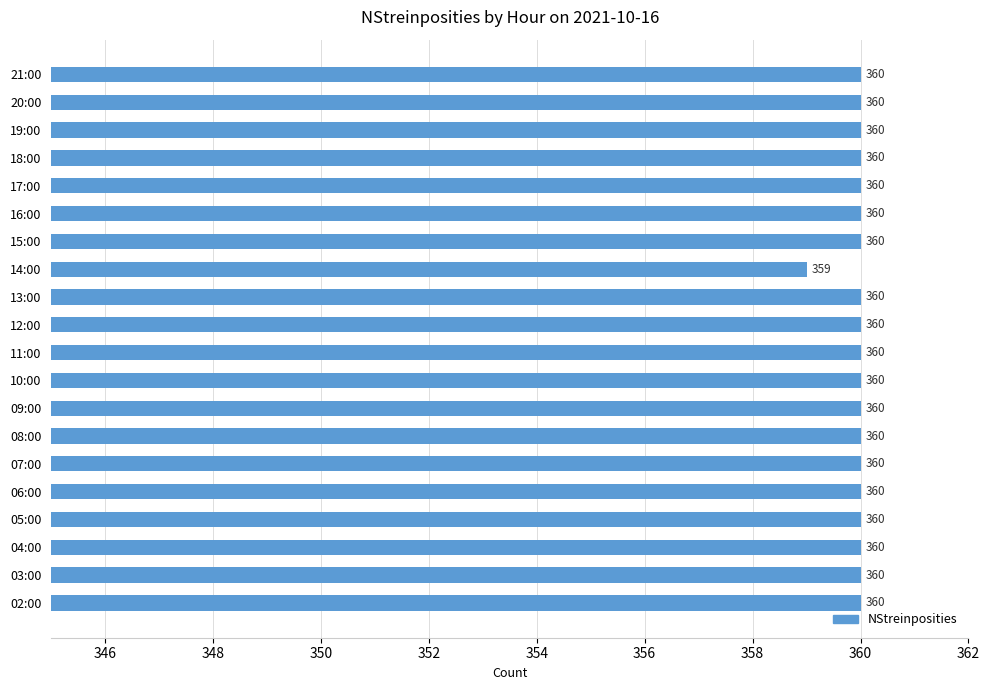

The chart shows a value of 360 at 04:00. True or false?

True